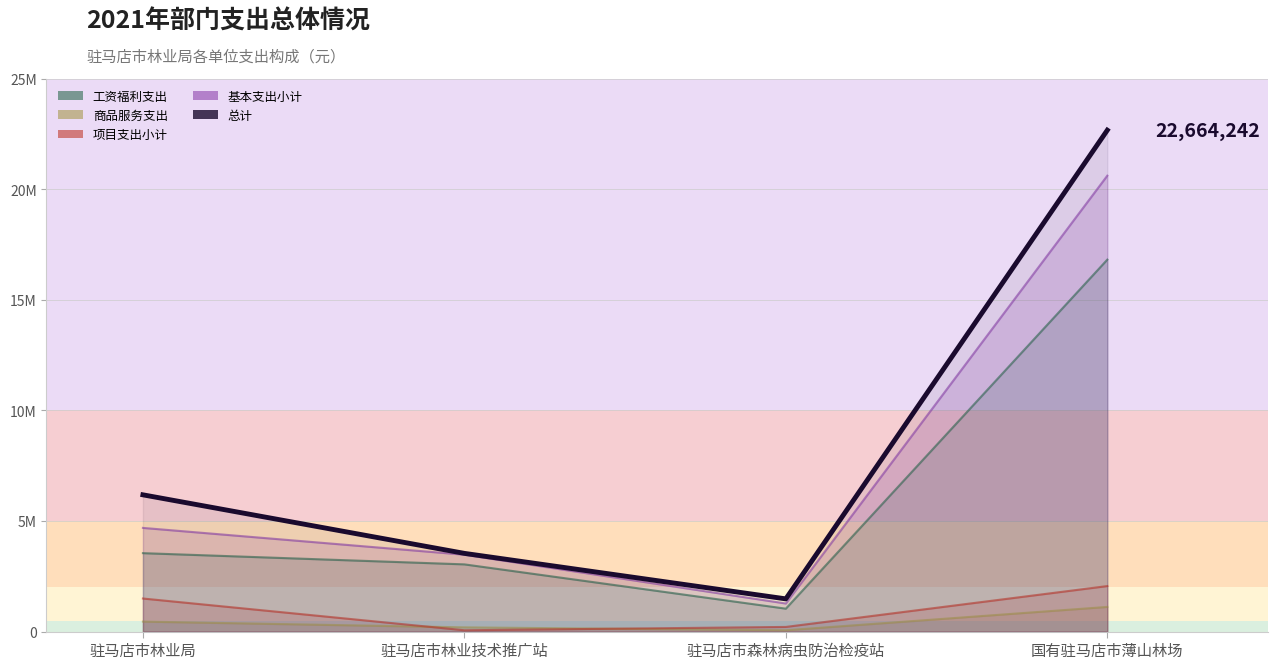

In 商品服务支出, how many points are lower than both neighbors (excluding endpoints)?

1